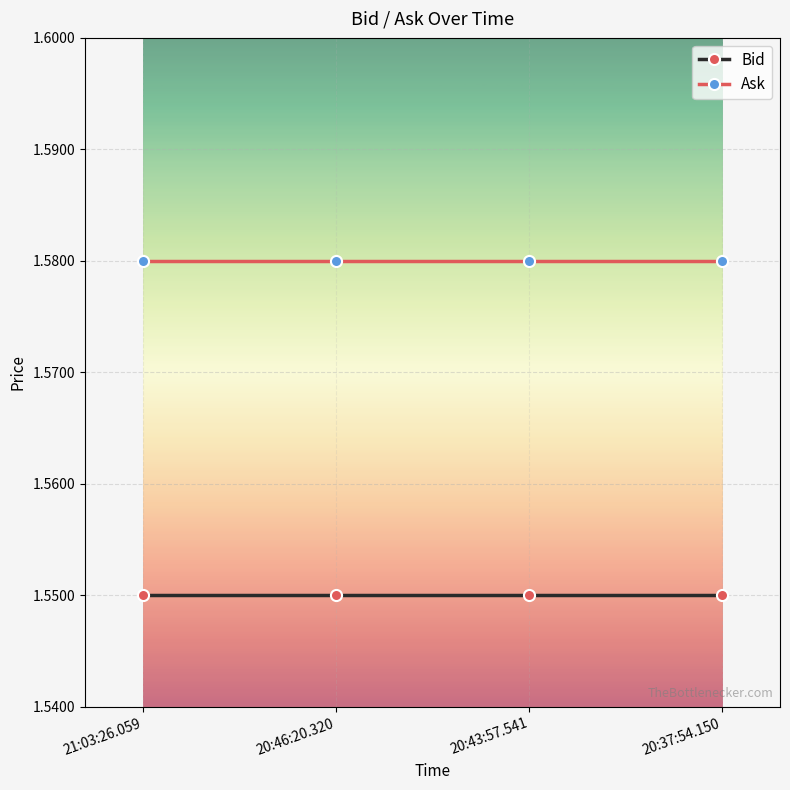

List the series in order of their overall mean, lowest first.

Bid, Ask